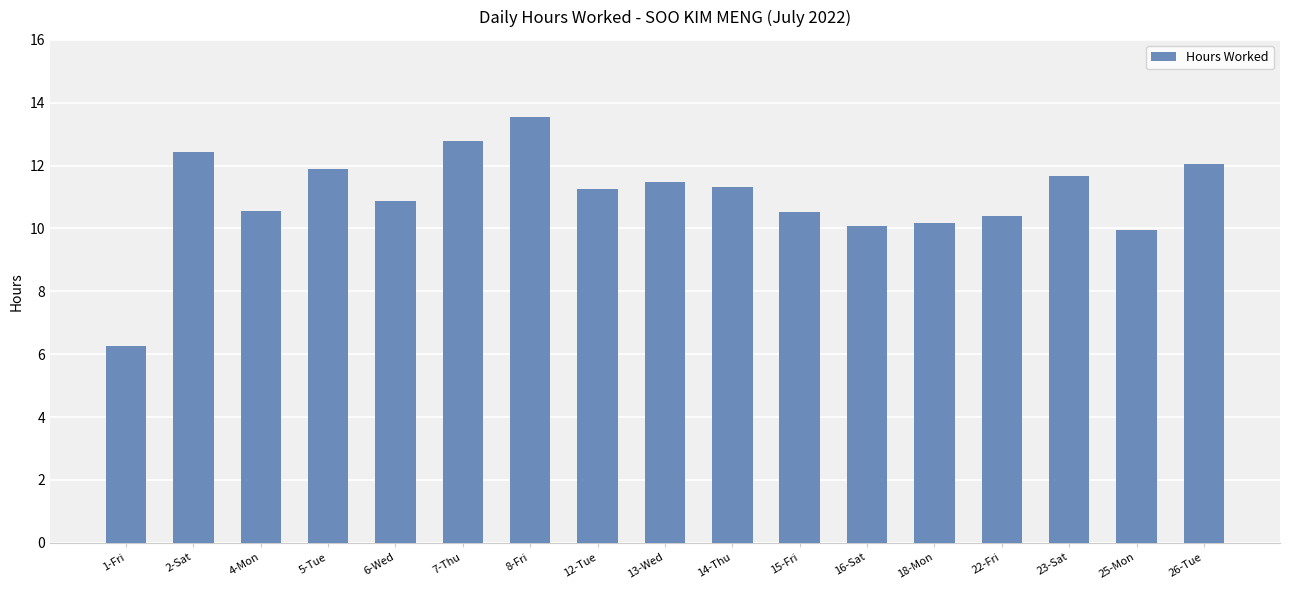

At which category does the chart reach its peak across all series?

8-Fri